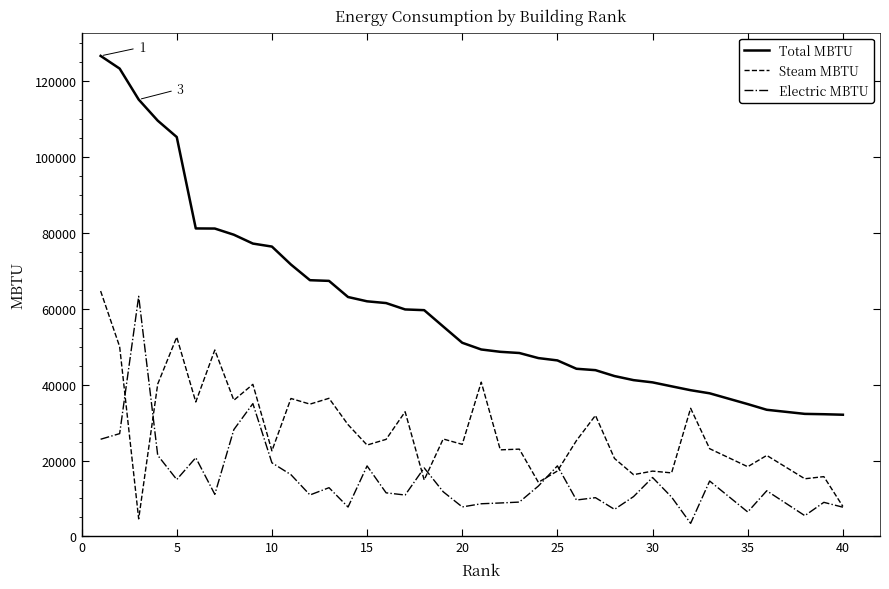

What is the lowest value of the Electric MBTU series?

3438